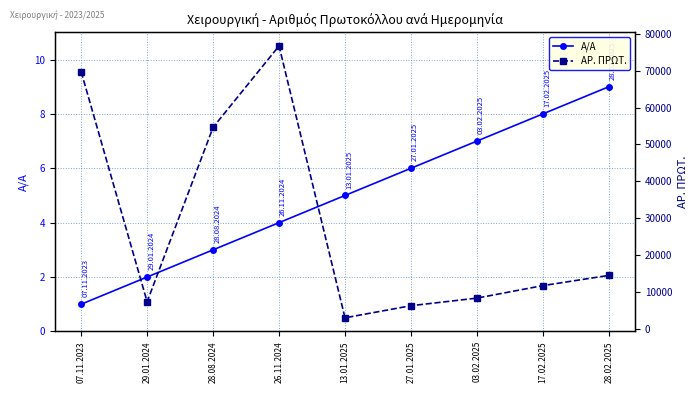

Which has a higher value, 26.11.2024 or 03.02.2025?

03.02.2025